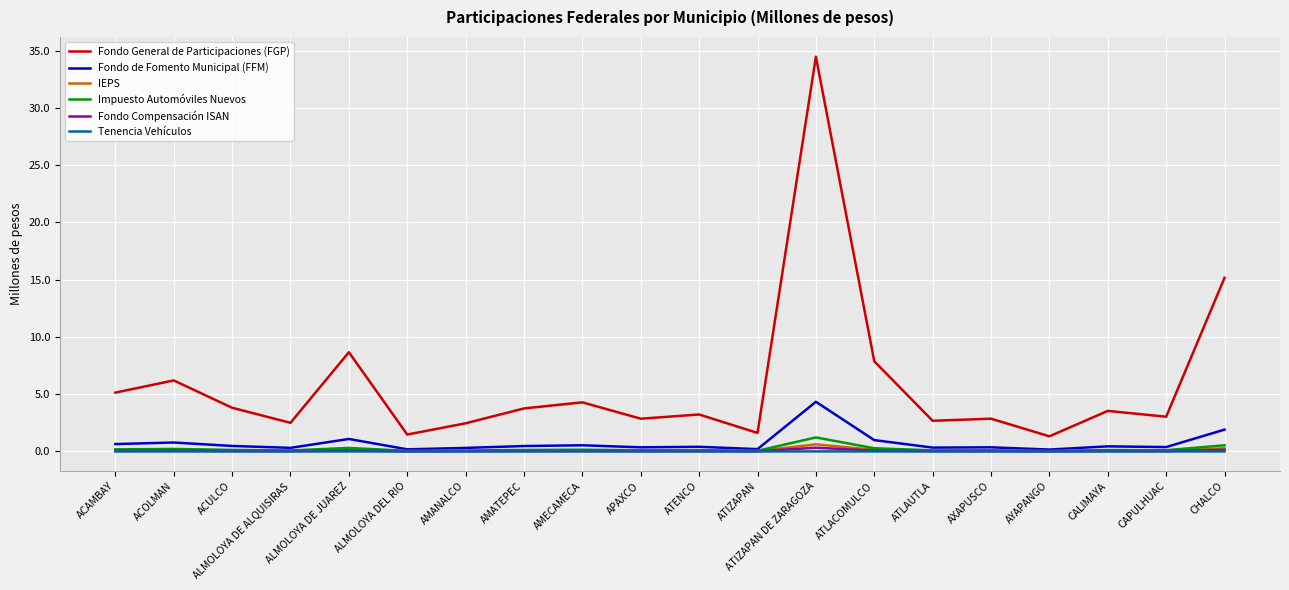

At which category is the sum across all series the highest?

ATIZAPAN DE ZARAGOZA